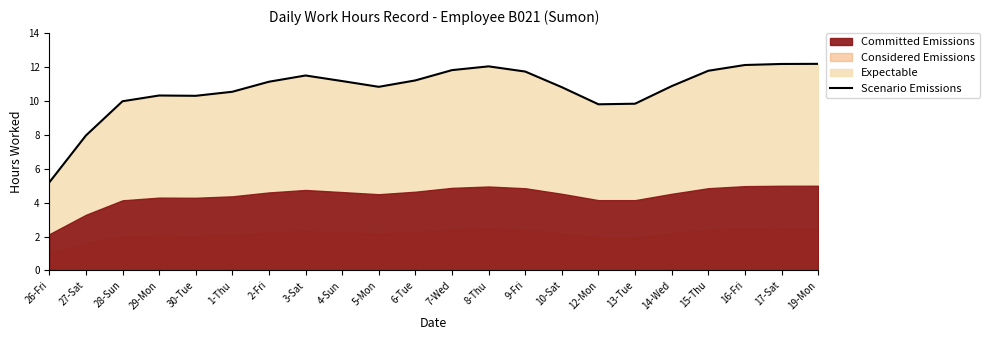

Rank the categories by value from lowest to highest.

26-Fri, 27-Sat, 12-Mon, 13-Tue, 28-Sun, 30-Tue, 29-Mon, 1-Thu, 10-Sat, 5-Mon, 14-Wed, 2-Fri, 4-Sun, 6-Tue, 3-Sat, 9-Fri, 15-Thu, 7-Wed, 8-Thu, 16-Fri, 17-Sat, 19-Mon